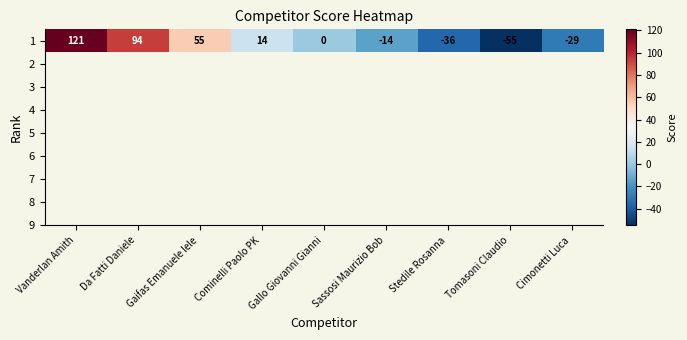

Reading left to right, transcribe all the data shown in this chart.

121	94	55	14	0	-14	-36	-55	-29